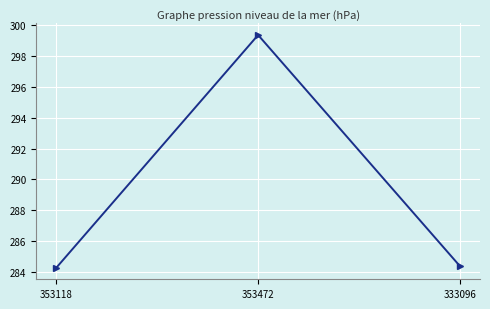

Is this an area chart (filled region under the line)?

No